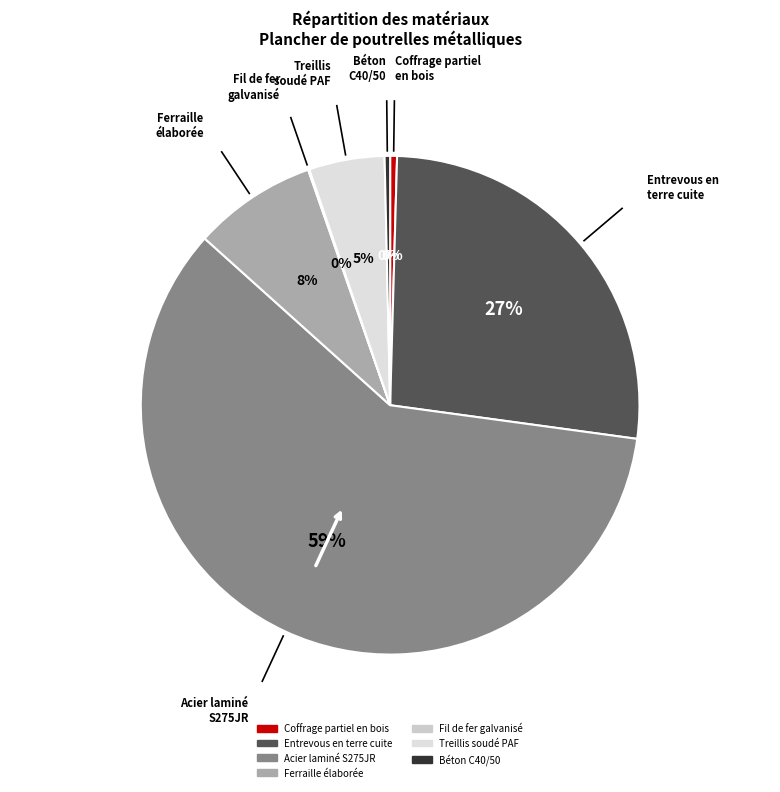

Which slice represents more than half of the pie?

Acier laminé S275JR